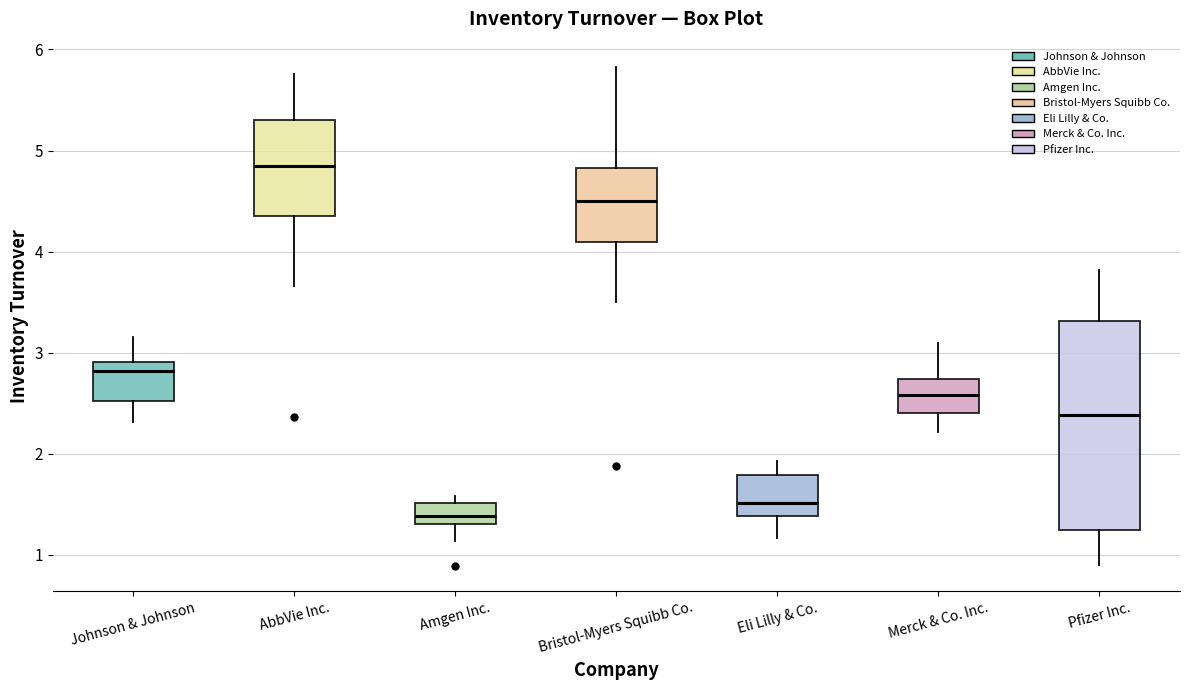

Which box has the lowest median line?

Amgen Inc.